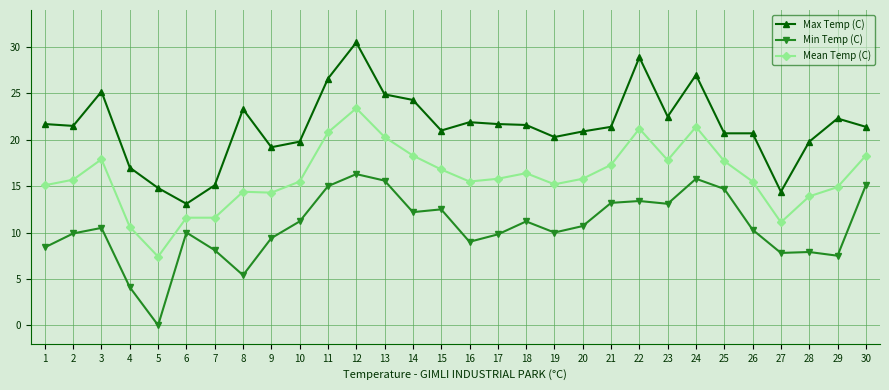

True or false: Max Temp (C) has more than 0 points higher than both neighbors.

True